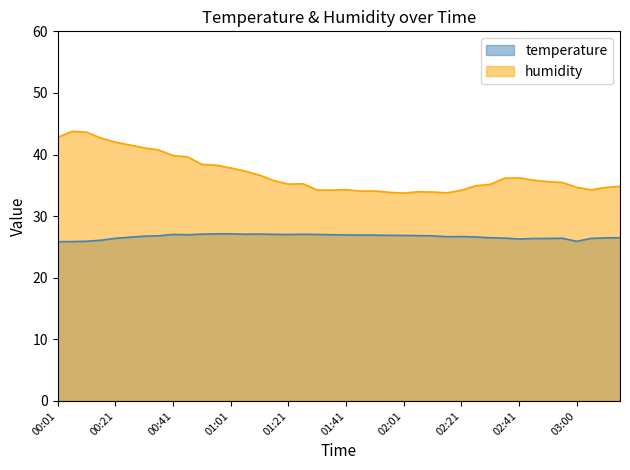

How many lines are shown in the chart?

2